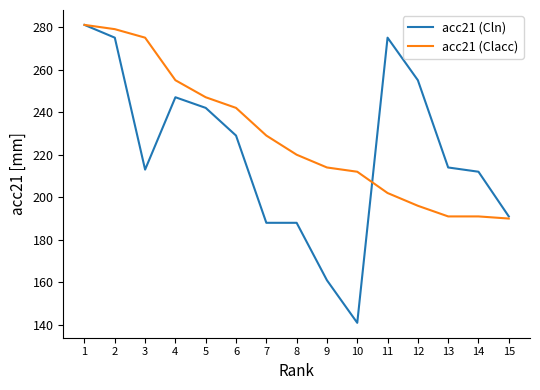

At how many categories does at least one series exceed 180?

15